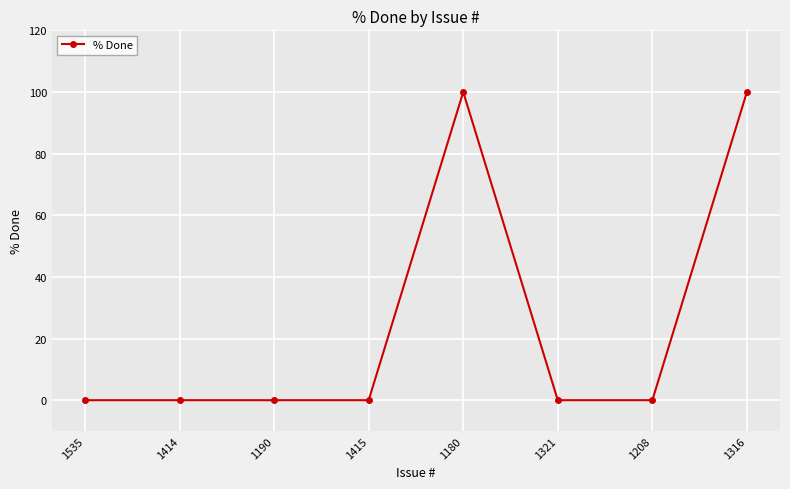

What is the label of the 3rd point from the left?

1190